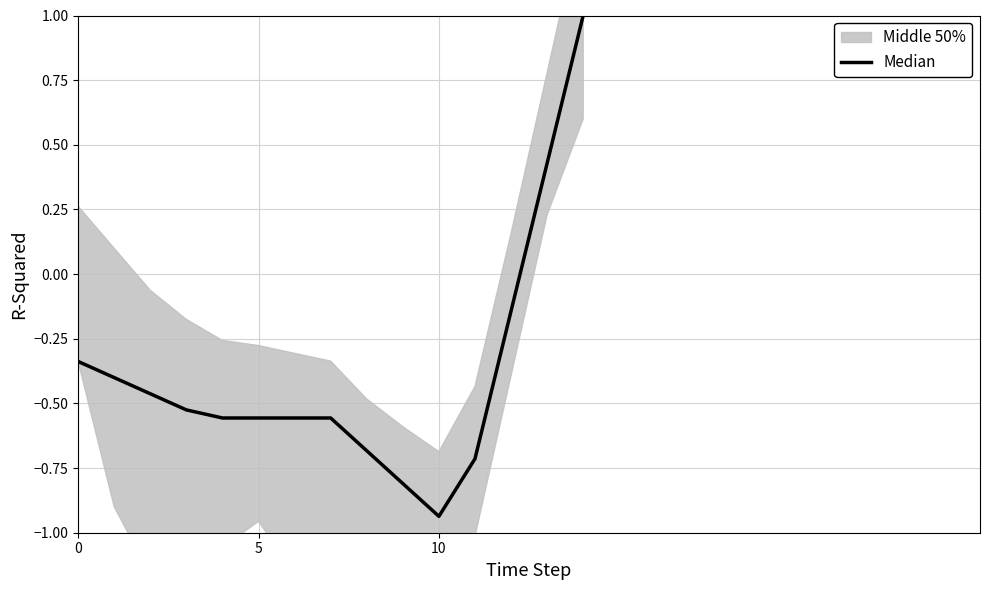

At which category does the chart reach its minimum across all series?

10